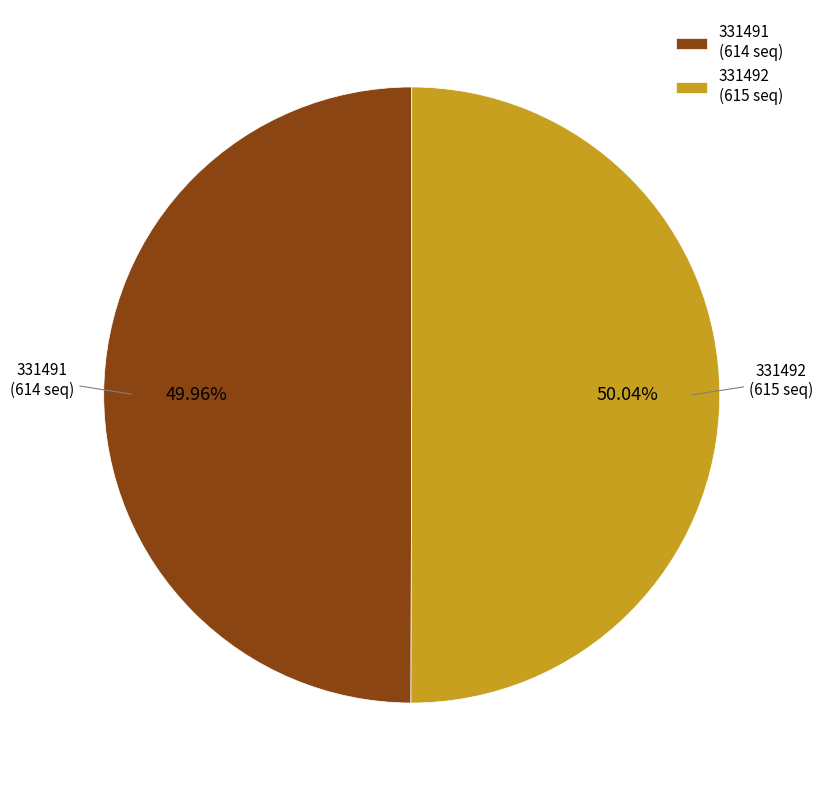

What percentage is the 331492 slice, to the nearest percent?

50%